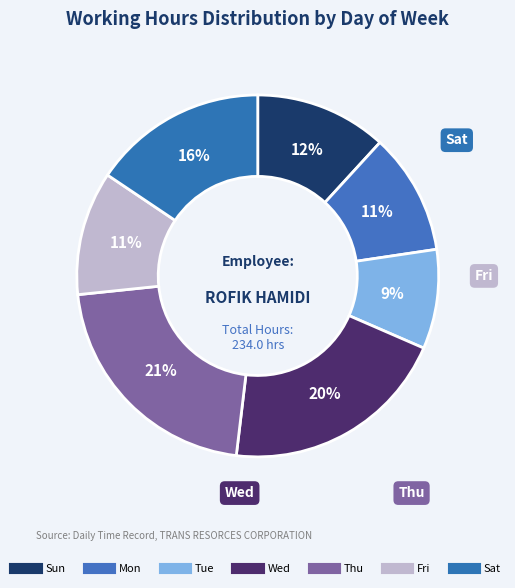

Count the number of slices in the pie.

7